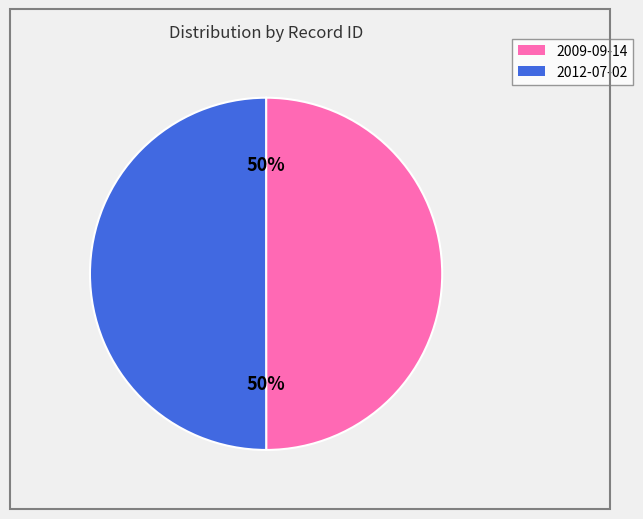

True or false: 2009-09-14 accounts for 60% of the total.

False